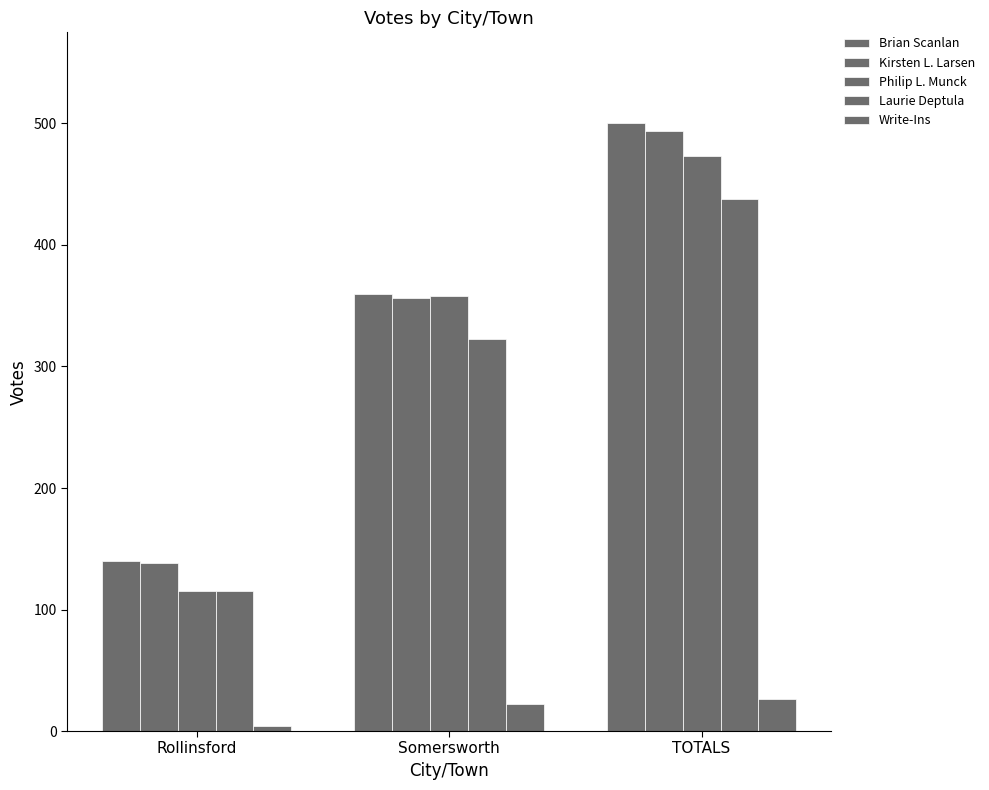

What is the highest value of the Laurie Deptula series?

438